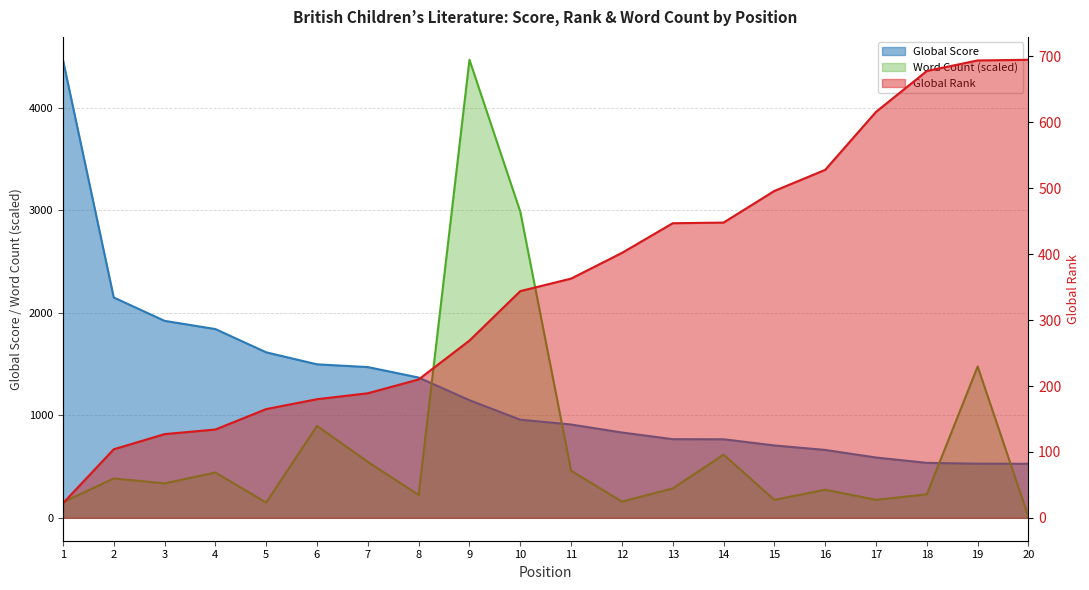

Reading left to right, extract all data points from this chart.

Global Score: 4467.0	2149.0	1921.0	1841.0	1614.0	1497.0	1470.0	1368.0	1147.0	957.0	910.0	832.0	767.0	766.0	706.0	662.0	588.0	536.0	528.0	527.0
Global Rank: 22.0	104.0	127.0	134.0	165.0	180.0	189.0	210.0	269.0	344.0	363.0	402.0	447.0	448.0	496.0	528.0	616.0	678.0	694.0	695.0
Word Count: 151.7	384.2	335.9	441.8	149.3	896.5	545.6	223.1	4467.0	2985.5	459.3	157.9	287.1	615.8	175.4	274.2	175.4	229.7	1475.8	8.6